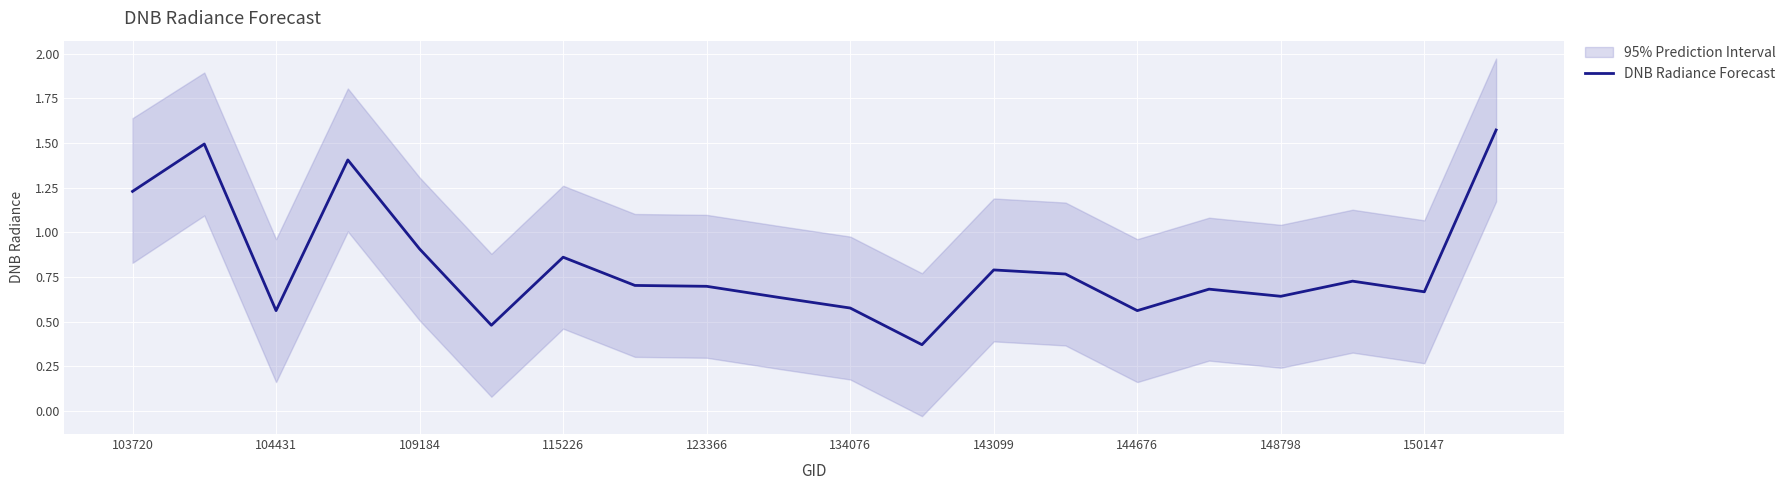

The value of DNB Radiance Forecast at 143099 is 0.8. True or false?

True